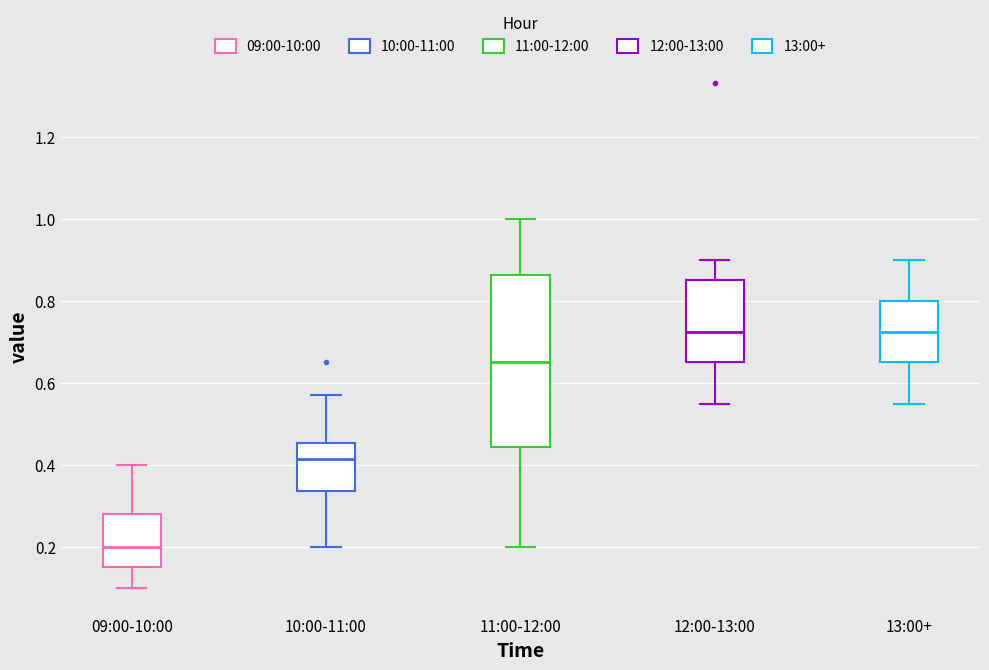

Comparing the boxes themselves (not the whiskers), which one is the tallest?

11:00-12:00